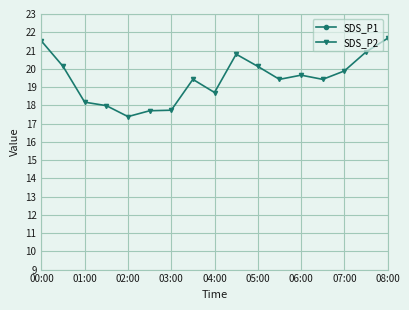

What is the average value of the SDS_P2 series?

19.4